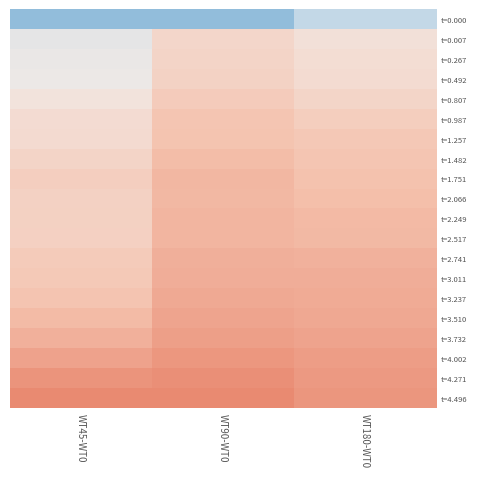

Reading right to left, extract all data points from this chart.

t=0.000: WT180-WT0=-0.2	WT90-WT0=-0.4	WT45-WT0=-0.4
t=0.007: WT180-WT0=0.1	WT90-WT0=0.1	WT45-WT0=-0.1
t=0.267: WT180-WT0=0.1	WT90-WT0=0.1	WT45-WT0=-0.0
t=0.492: WT180-WT0=0.1	WT90-WT0=0.2	WT45-WT0=-0.0
t=0.807: WT180-WT0=0.1	WT90-WT0=0.2	WT45-WT0=0.0
t=0.987: WT180-WT0=0.2	WT90-WT0=0.2	WT45-WT0=0.1
t=1.257: WT180-WT0=0.2	WT90-WT0=0.2	WT45-WT0=0.1
t=1.482: WT180-WT0=0.2	WT90-WT0=0.3	WT45-WT0=0.1
t=1.751: WT180-WT0=0.3	WT90-WT0=0.3	WT45-WT0=0.2
t=2.066: WT180-WT0=0.3	WT90-WT0=0.3	WT45-WT0=0.2
t=2.249: WT180-WT0=0.3	WT90-WT0=0.3	WT45-WT0=0.2
t=2.517: WT180-WT0=0.3	WT90-WT0=0.3	WT45-WT0=0.2
t=2.741: WT180-WT0=0.3	WT90-WT0=0.3	WT45-WT0=0.2
t=3.011: WT180-WT0=0.3	WT90-WT0=0.3	WT45-WT0=0.2
t=3.237: WT180-WT0=0.3	WT90-WT0=0.3	WT45-WT0=0.2
t=3.510: WT180-WT0=0.4	WT90-WT0=0.4	WT45-WT0=0.3
t=3.732: WT180-WT0=0.4	WT90-WT0=0.4	WT45-WT0=0.3
t=4.002: WT180-WT0=0.4	WT90-WT0=0.4	WT45-WT0=0.4
t=4.271: WT180-WT0=0.4	WT90-WT0=0.5	WT45-WT0=0.4
t=4.496: WT180-WT0=0.4	WT90-WT0=0.5	WT45-WT0=0.5